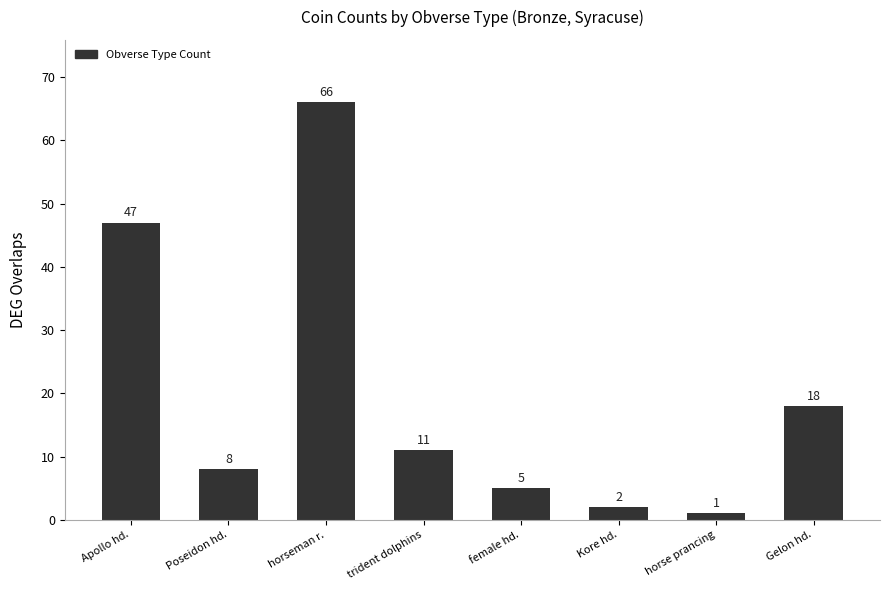

What is the minimum value shown in the chart?

1